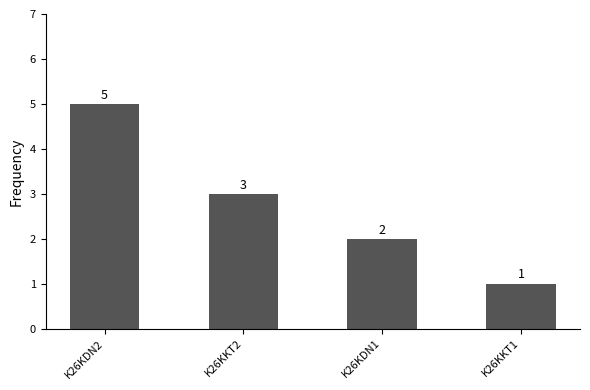

Which label corresponds to the largest value in the chart?

K26KDN2